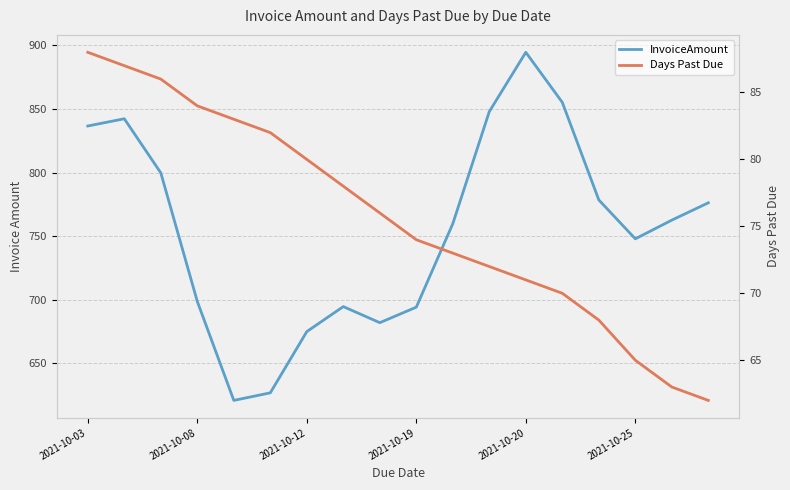

True or false: InvoiceAmount and Days Past Due cross at least once.

False